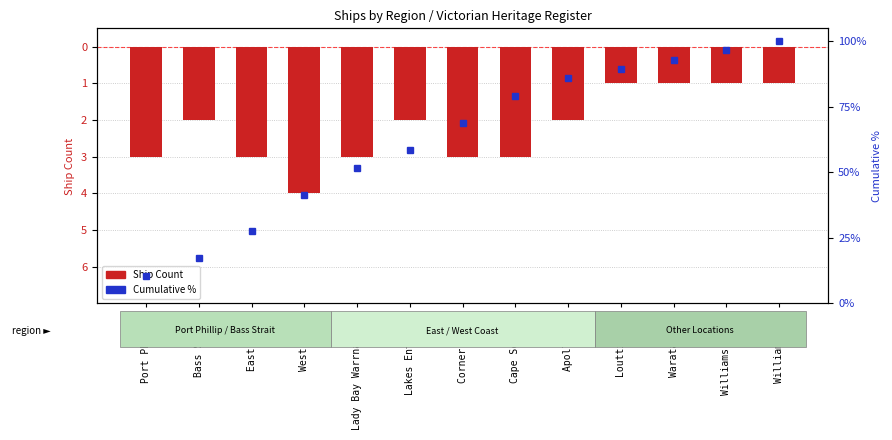

At which category is the sum across all series the highest?

Williamstown